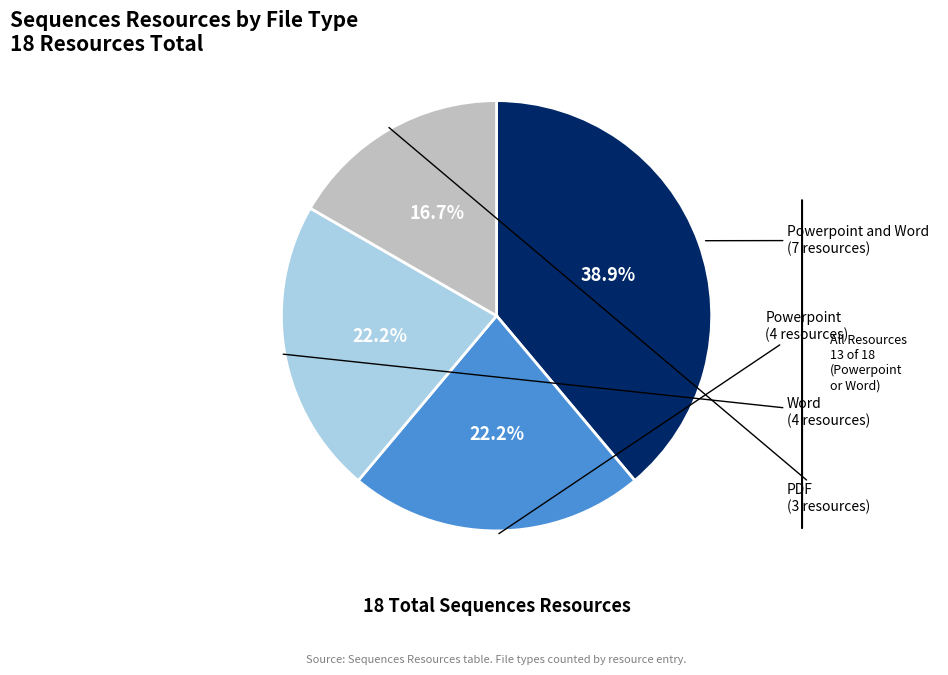

How many segments does this pie chart have?

4